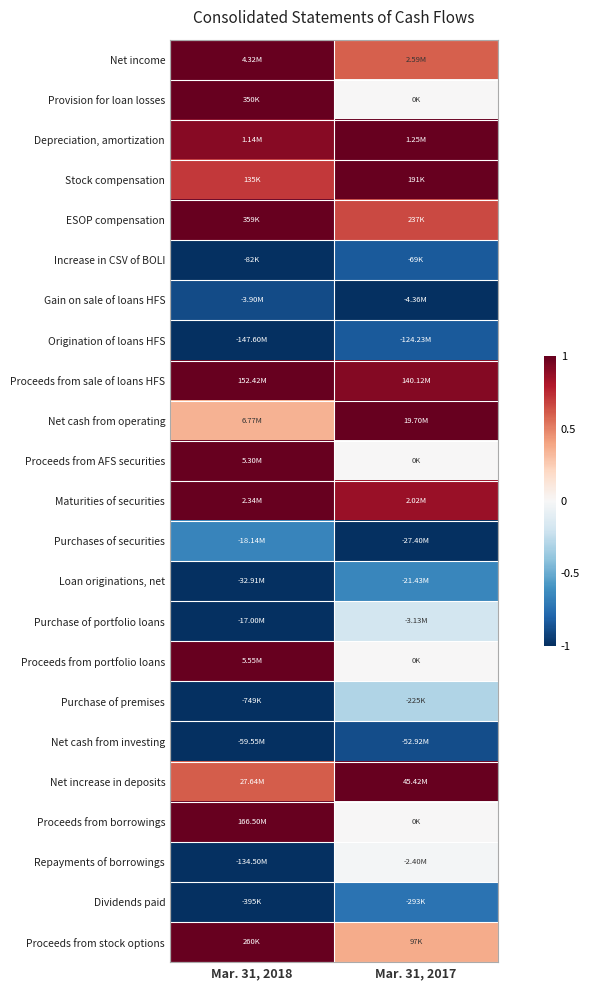

At how many categories does at least one series exceed 0?

2